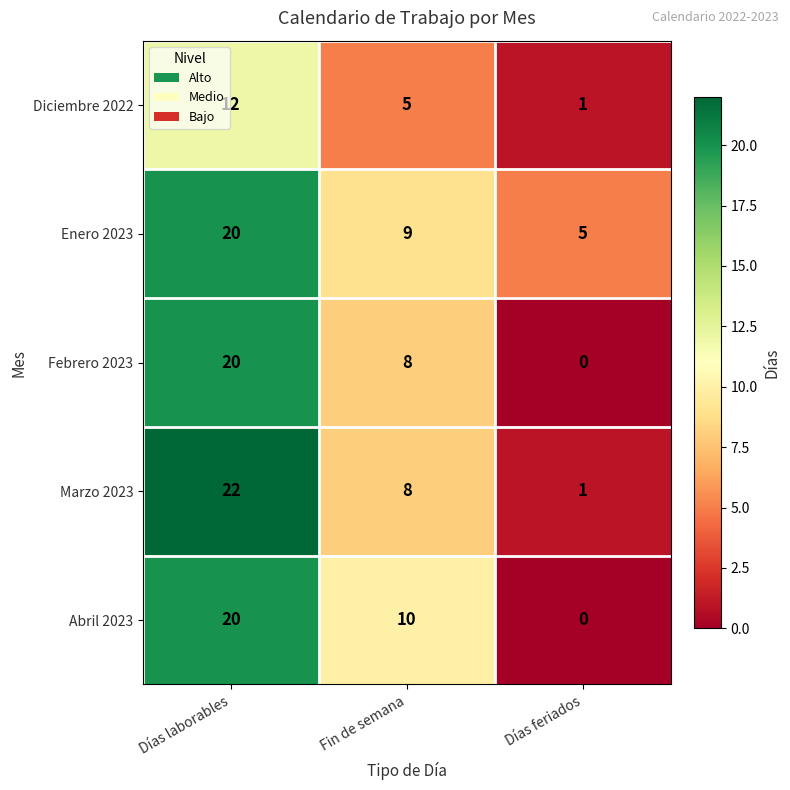

How many categories are shown in the chart?

3